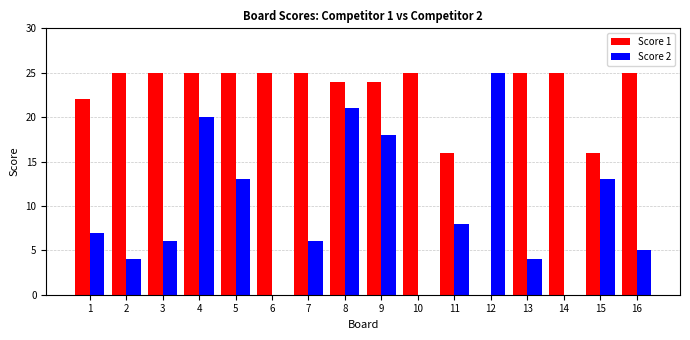

What are all the series names shown in the legend?

Score 1, Score 2